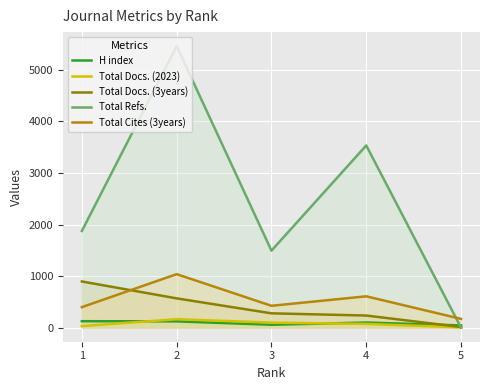

What is the value of the H index point at the 2nd from the left?

122